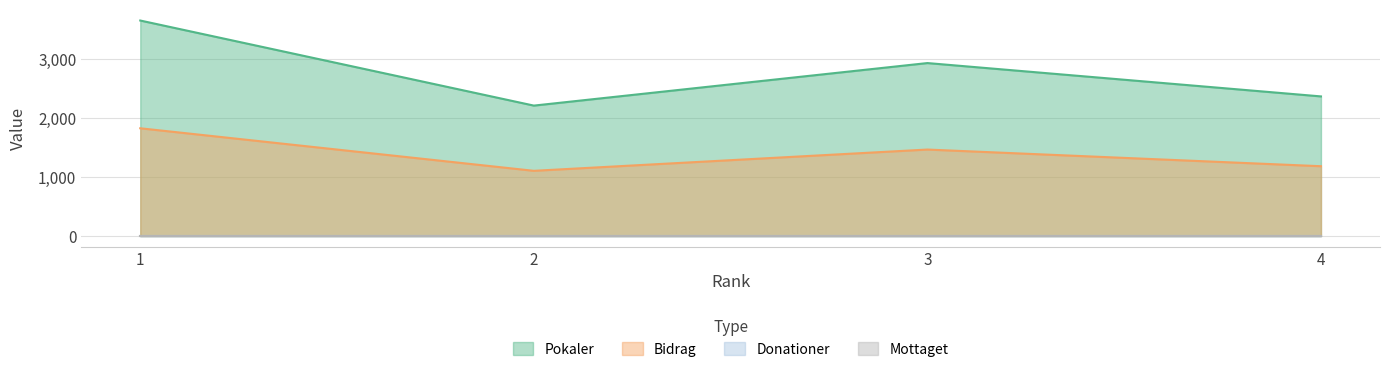

At which label does Pokaler first exceed 2935?

1